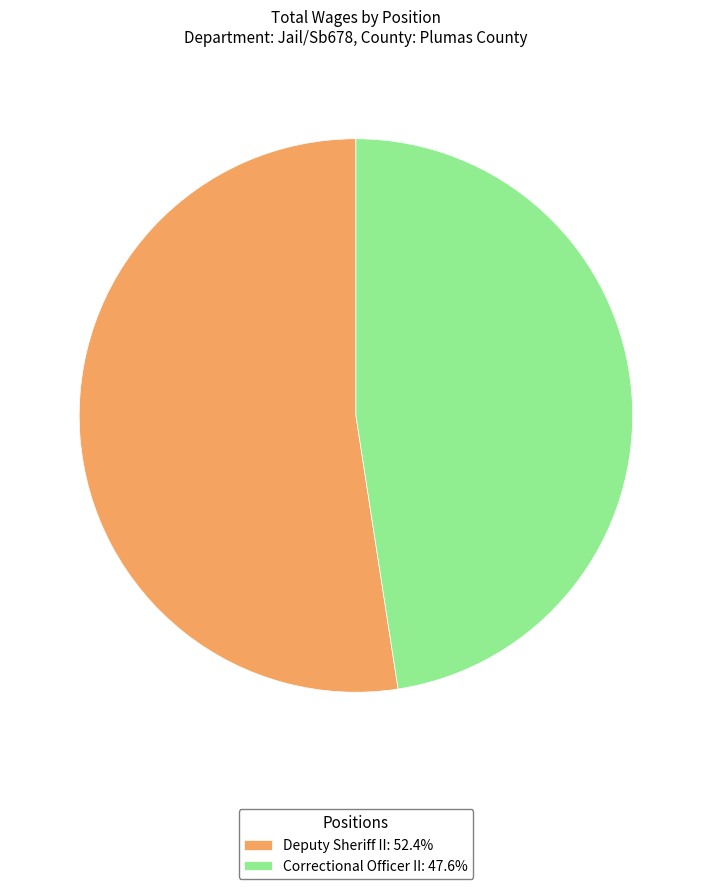

Is Deputy Sheriff II the majority of the pie?

Yes